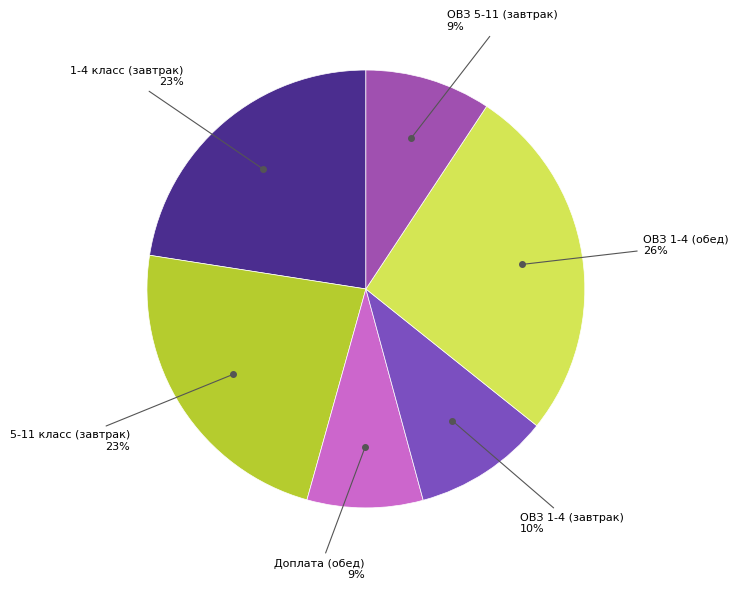

Which slice is the largest?

ОВЗ 1-4 (обед)